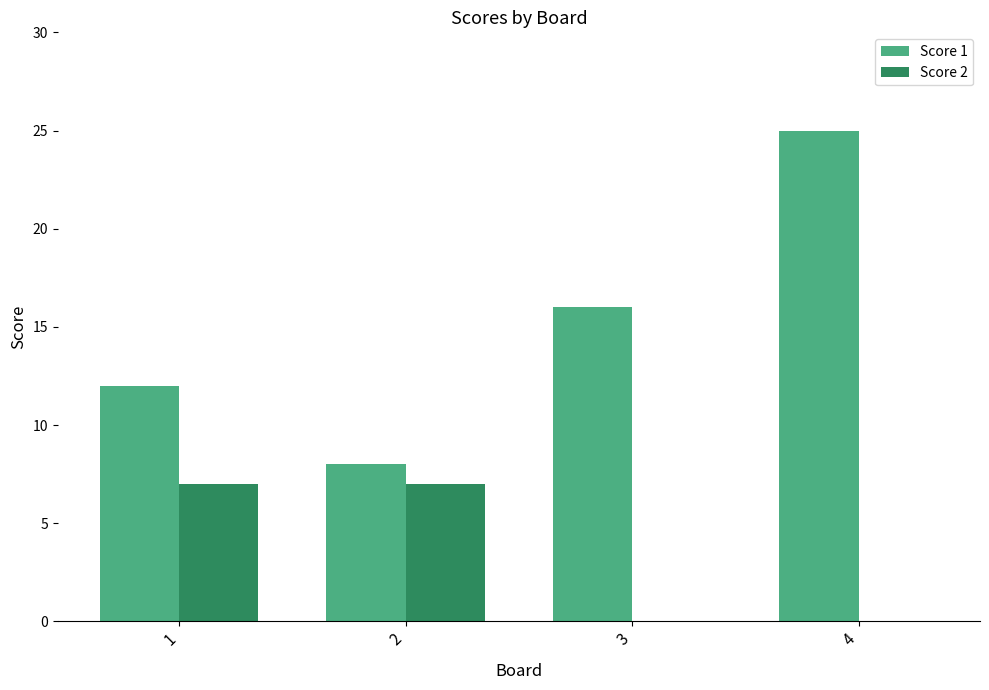

Is the value of Score 1 at 2 greater than the value of Score 2 at 2?

Yes